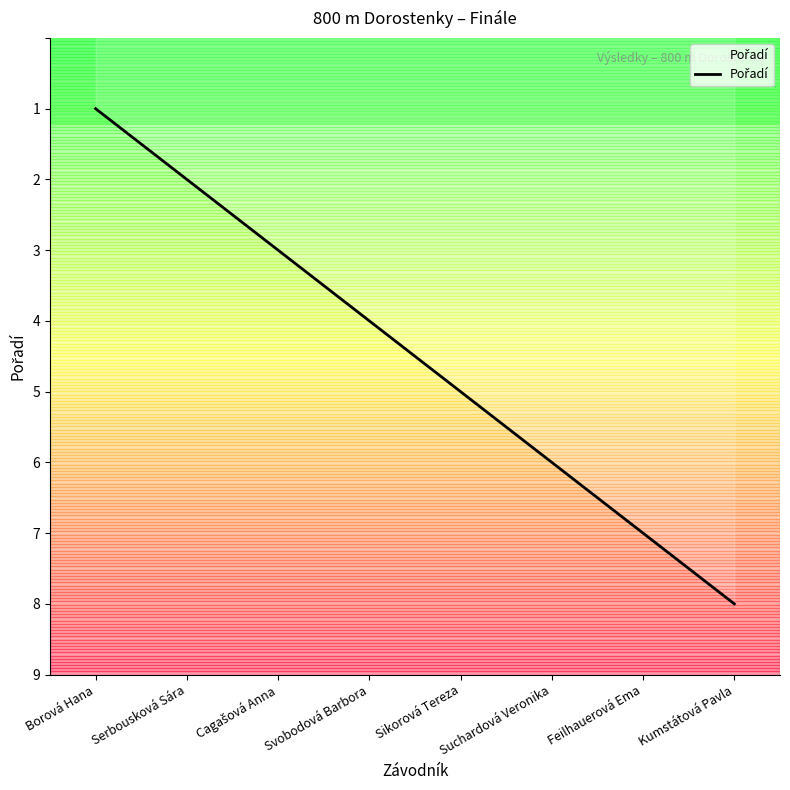

What position from the right is Svobodová Barbora?

5